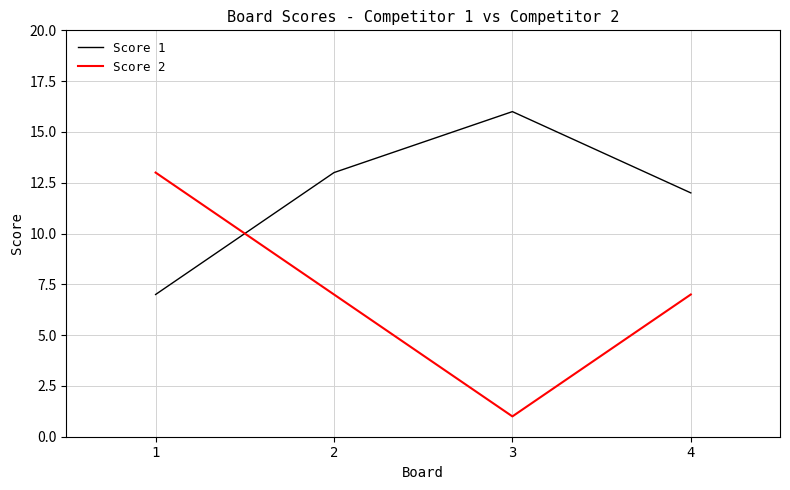

What is the spread (max minus min) of values at 1?

6